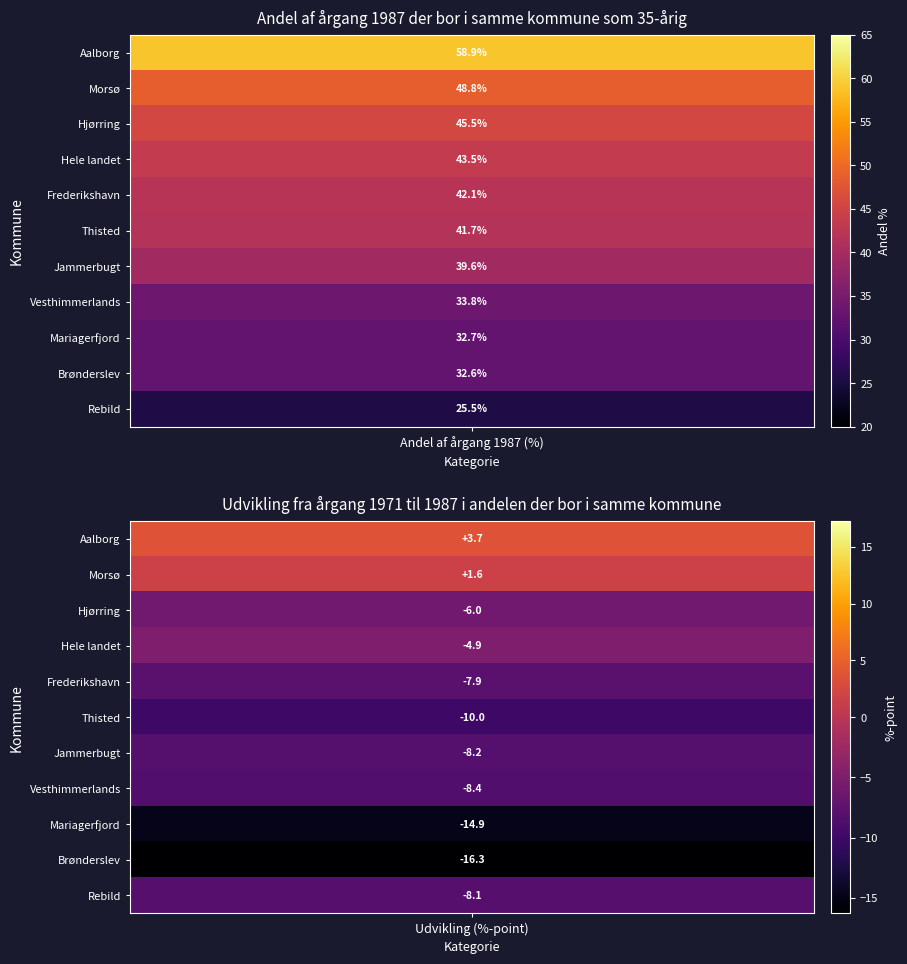

Which series has the largest range (max minus min)?

Aalborg